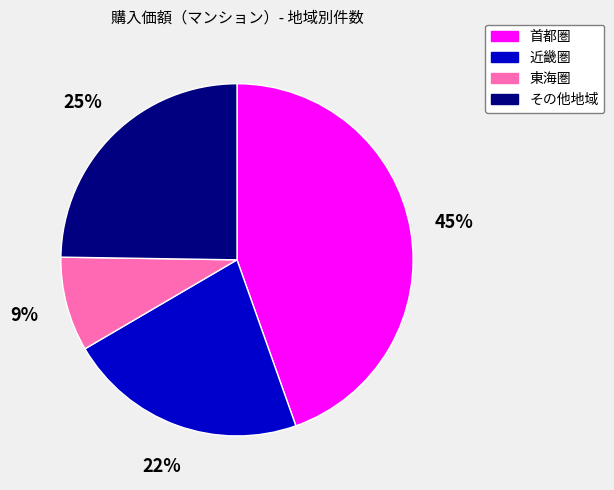

Rank the categories by value from lowest to highest.

東海圏, 近畿圏, その他地域, 首都圏